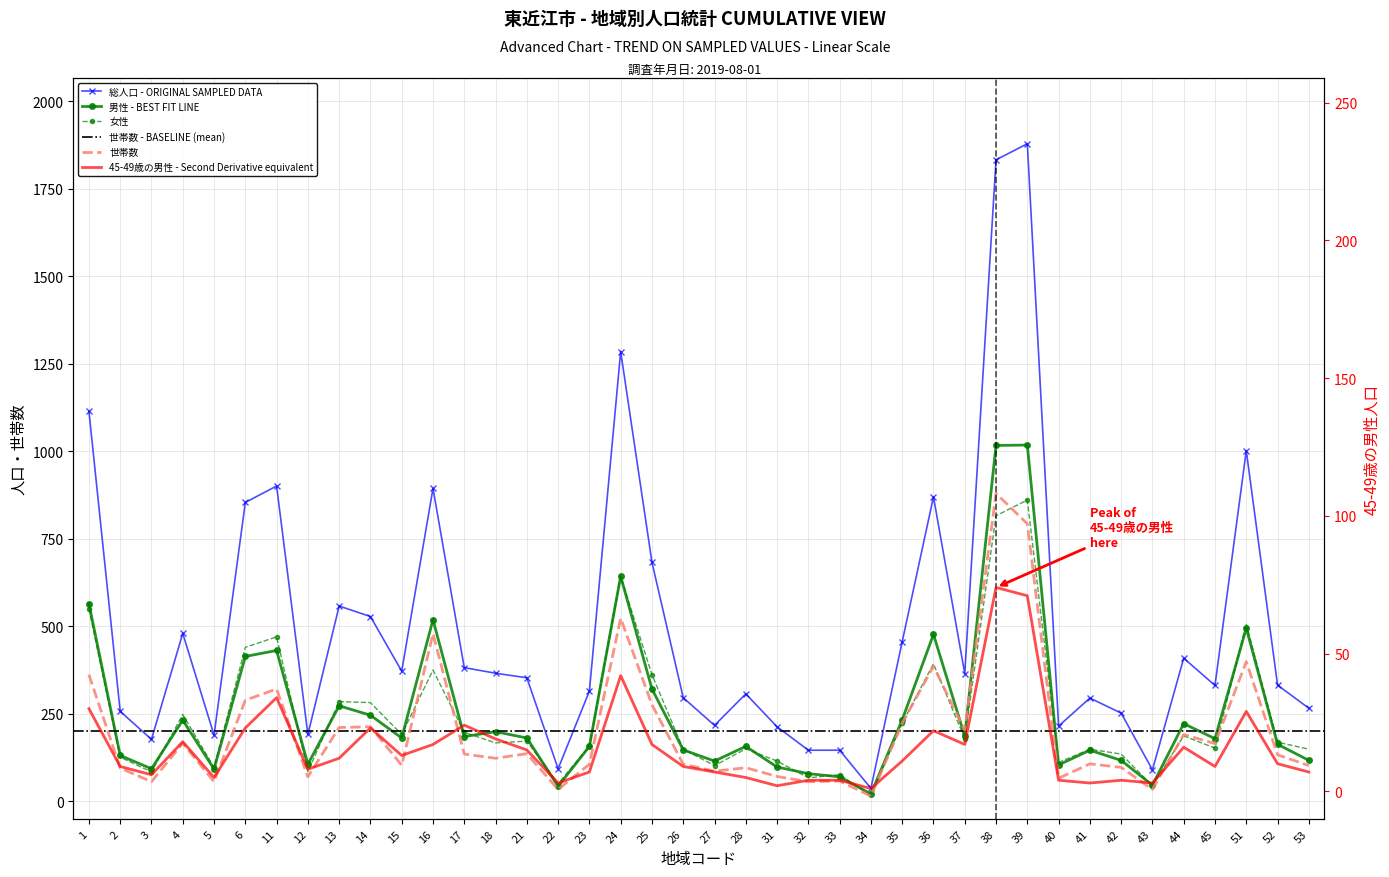

At which category does 世帯数 reach its first local peak?

4